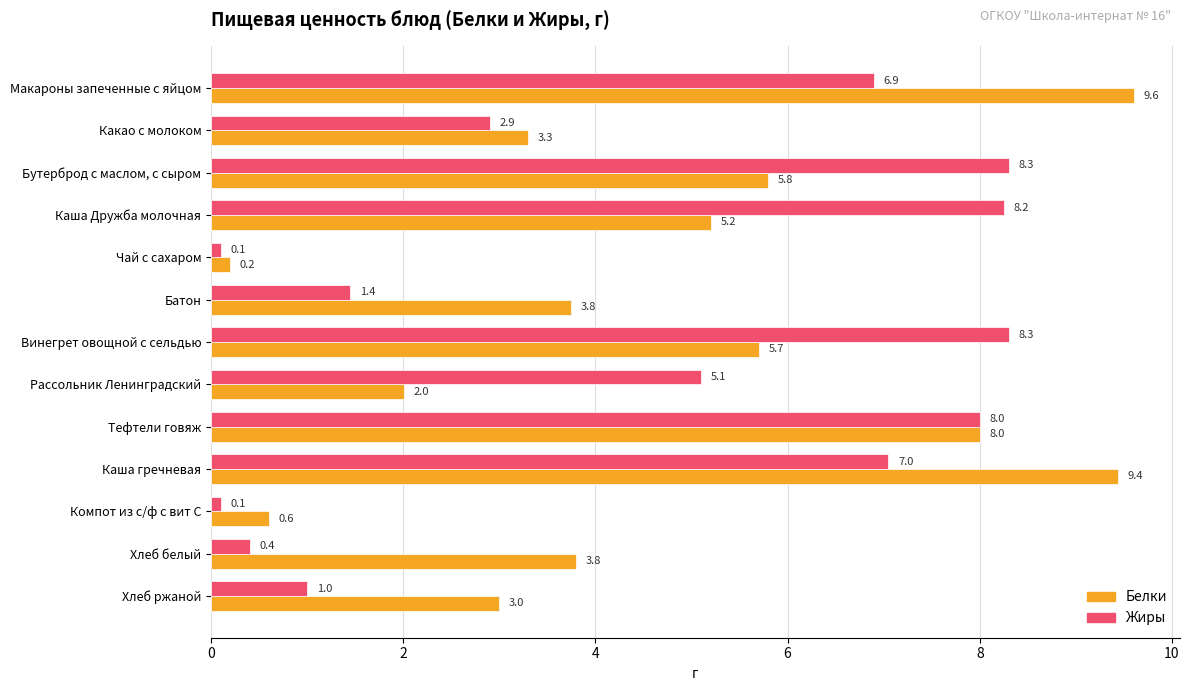

The Жиры series shows 8.3 at Винегрет овощной с сельдью. True or false?

True